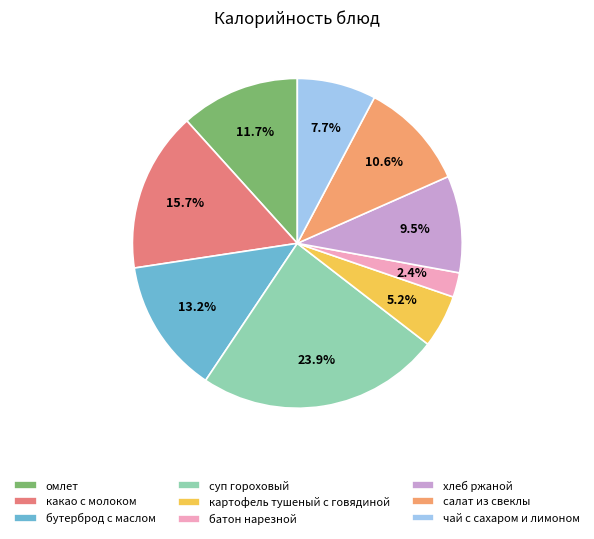

What is the ratio of the value at омлет to the value at картофель тушеный с говядиной?

2.2